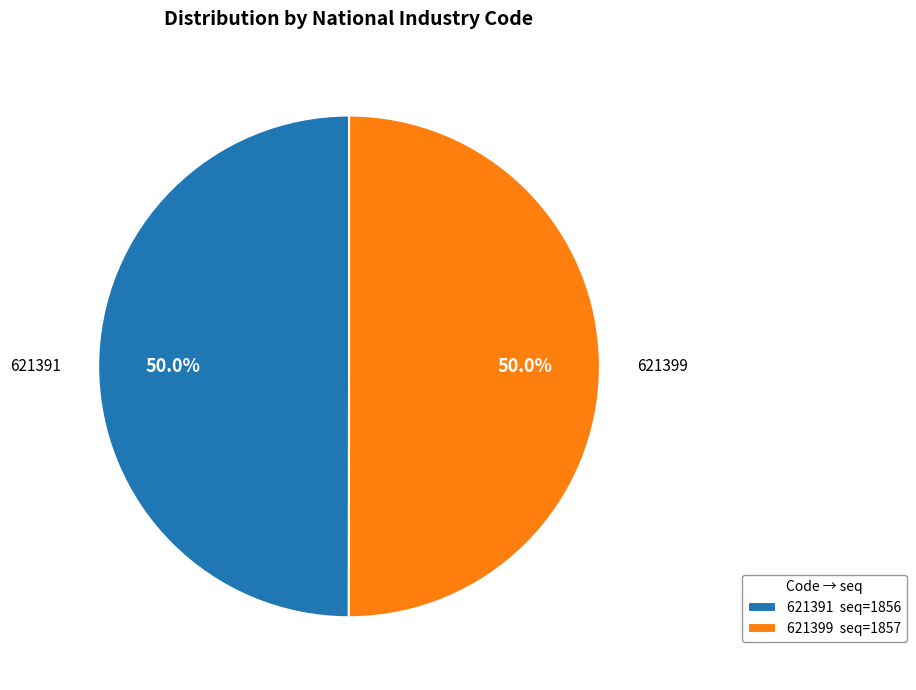

The 621399 slice represents 50% of the pie. True or false?

True